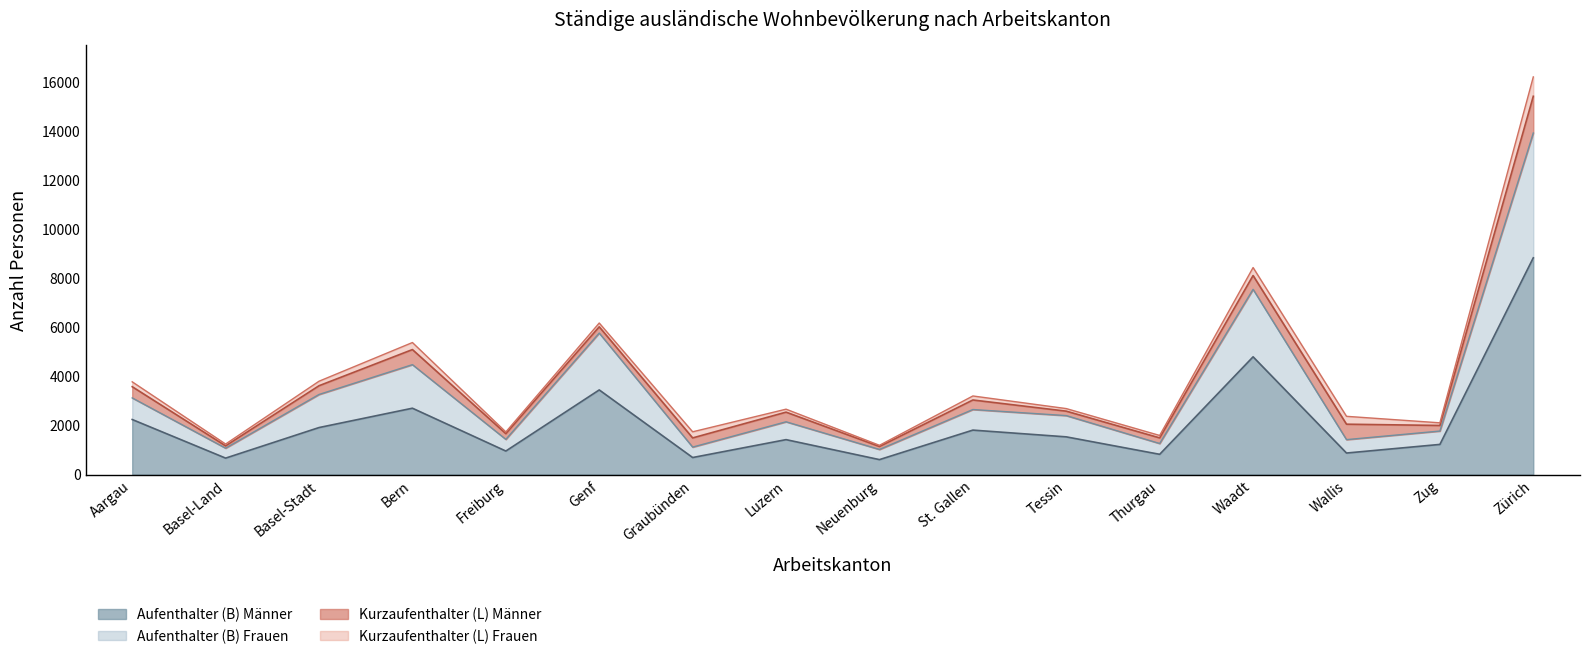

Where is Aufenthalter (B) Männer nearest to the value 4722?

Waadt